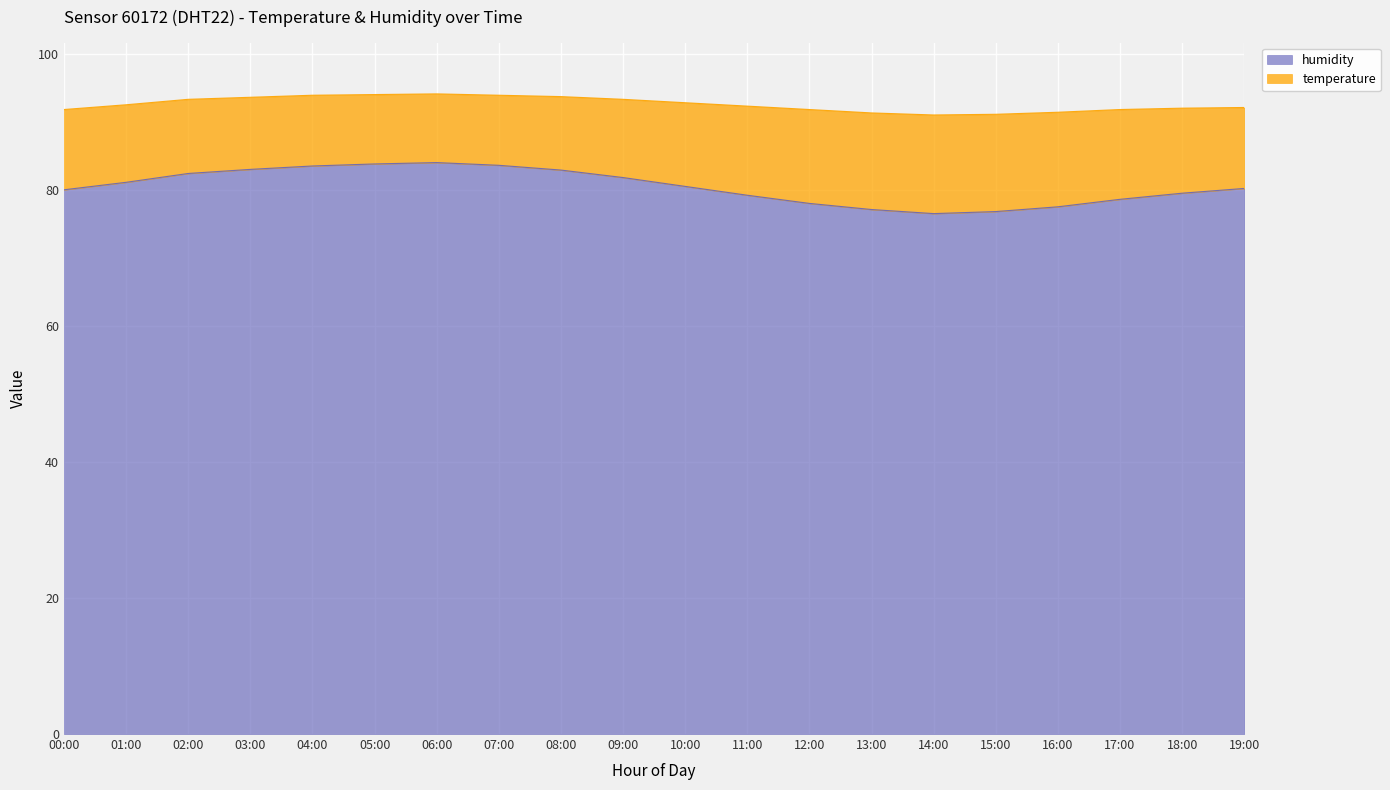

Reading right to left, list all the values displayed in this chart.

80.2	79.5	78.6	77.5	76.8	76.5	77.1	78.0	79.2	80.5	81.8	82.9	83.6	84.0	83.8	83.5	83.0	82.4	81.1	80.0